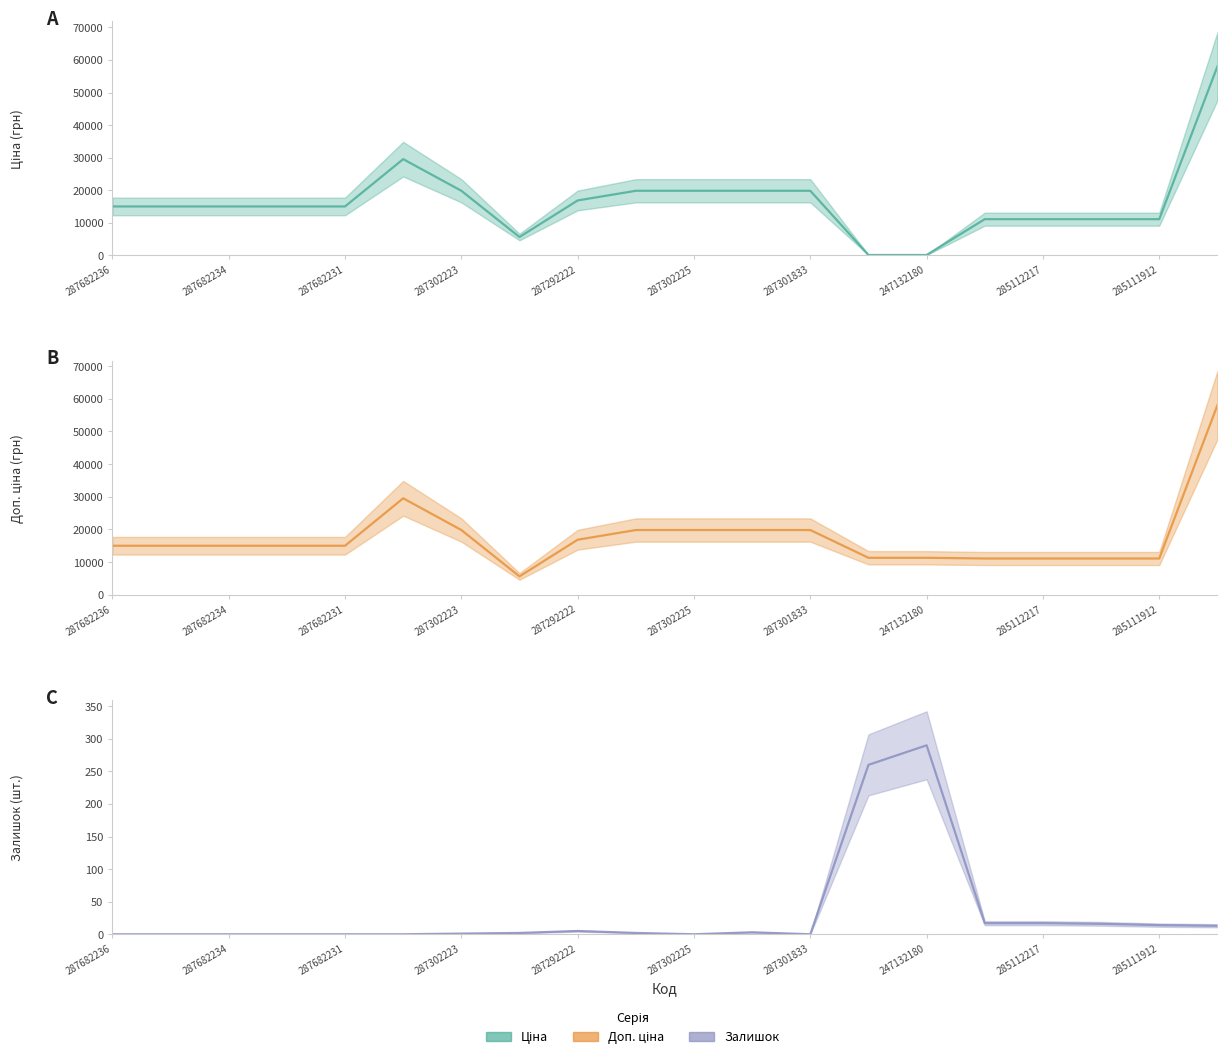

At which category is the sum across all series the highest?

19